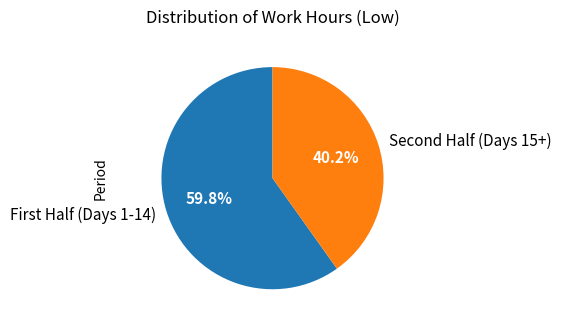

Rank the categories by value from highest to lowest.

First Half (Days 1-14), Second Half (Days 15+)